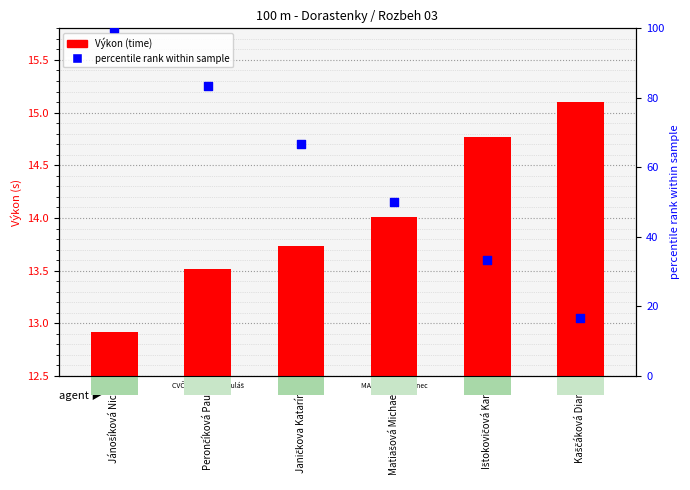

Which series has the largest total across all categories?

percentile rank within sample